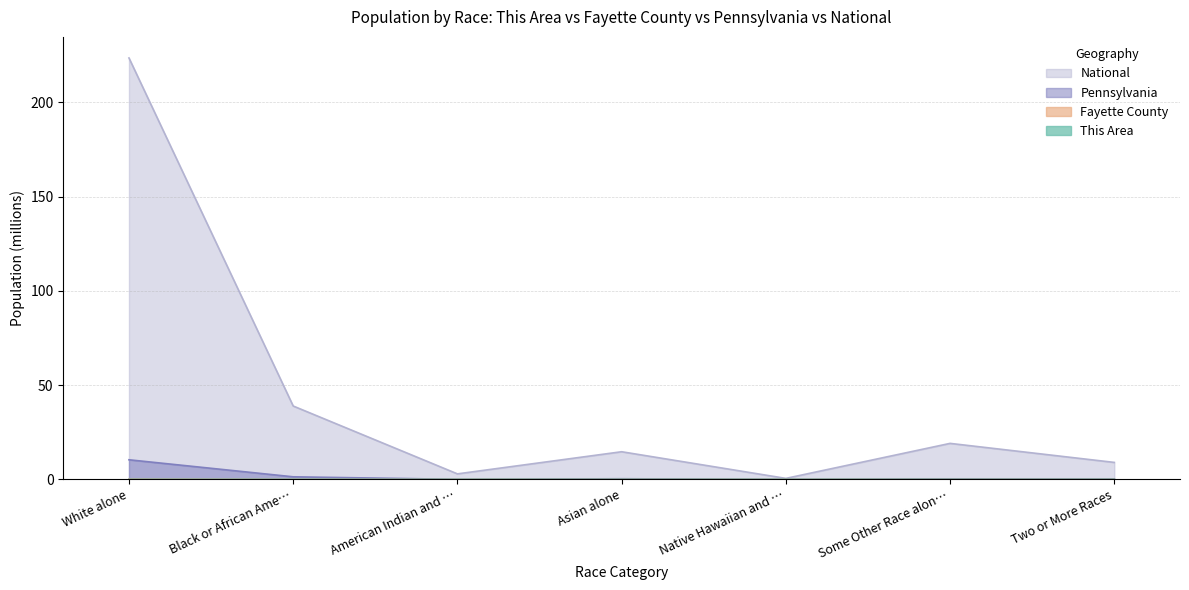

How many categories are shown in the chart?

7